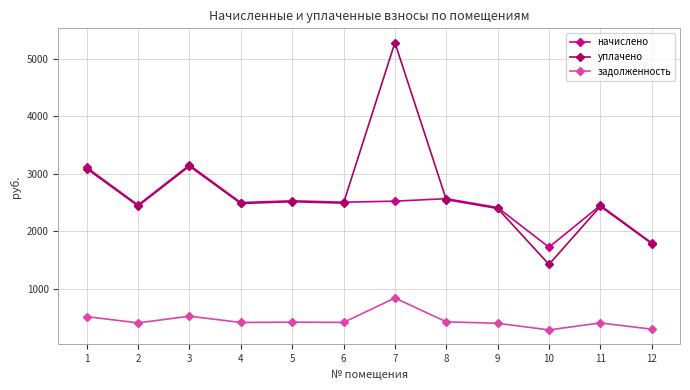

Is this an area chart (filled region under the line)?

No